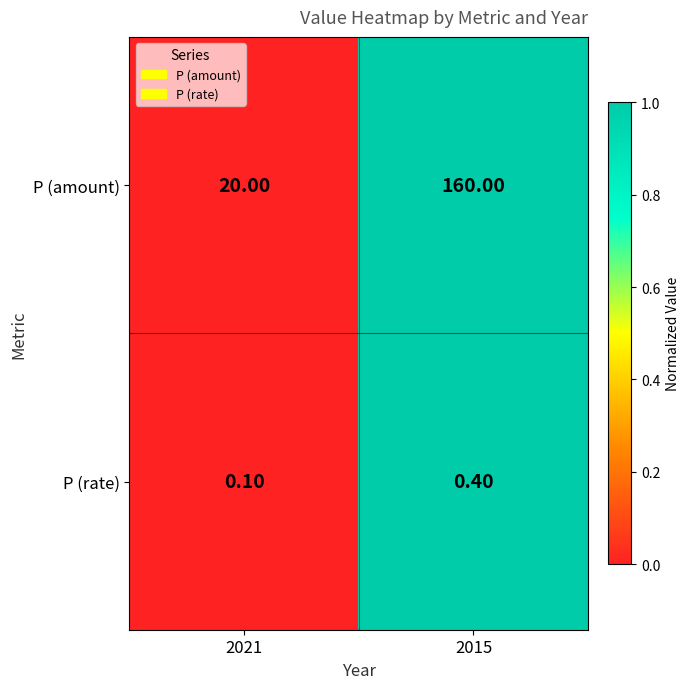

What is the difference between the highest and lowest values at 2015?

159.6